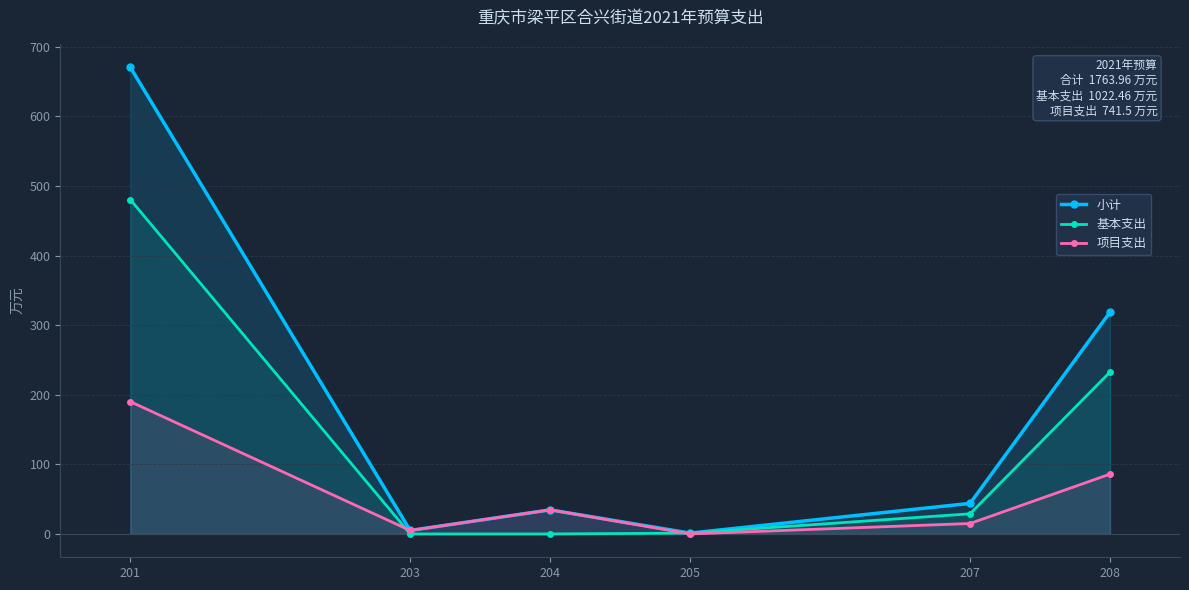

The value of 项目支出 at 207 is 15.0. True or false?

True